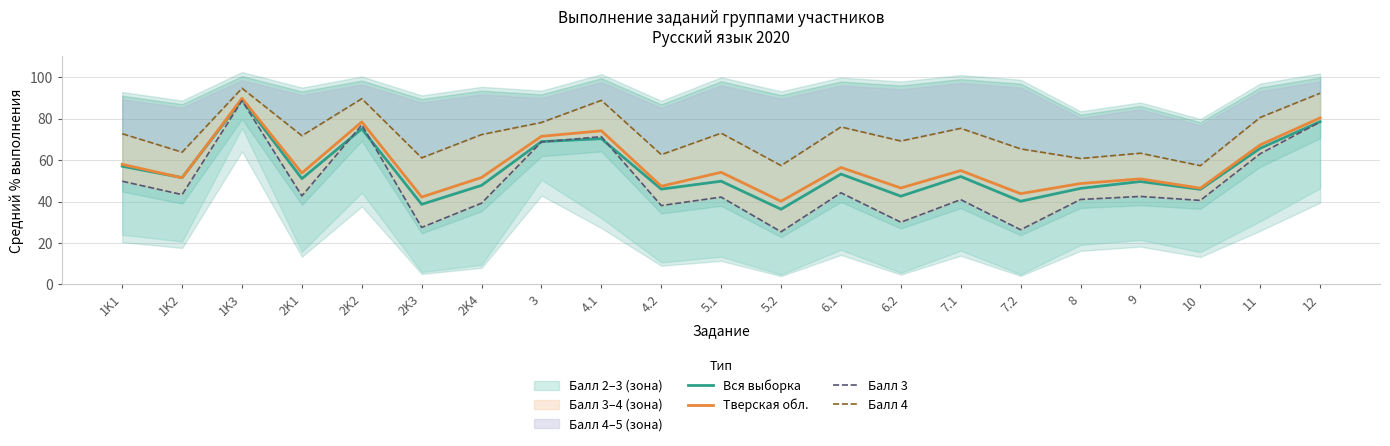

Reading left to right, what are all the values shown in this chart?

Вся выборка: 1K1=57.0	1K2=51.5	1K3=89.1	2K1=51.0	2K2=75.1	2K3=38.7	2K4=47.8	3=68.9	4.1=70.3	4.2=46.0	5.1=49.8	5.2=36.3	6.1=53.2	6.2=42.6	7.1=52.1	7.2=40.1	8=46.4	9=49.7	10=45.9	11=65.7	12=78.5
Тверская обл.: 1K1=58.0	1K2=51.5	1K3=89.8	2K1=53.8	2K2=78.4	2K3=42.2	2K4=51.6	3=71.5	4.1=74.1	4.2=47.4	5.1=54.1	5.2=40.1	6.1=56.4	6.2=46.5	7.1=55.0	7.2=43.8	8=48.7	9=51.0	10=46.4	11=67.3	12=80.3
Балл 3: 1K1=49.8	1K2=43.3	1K3=88.7	2K1=42.7	2K2=77.0	2K3=27.5	2K4=39.2	3=68.8	4.1=71.3	4.2=38.1	5.1=42.1	5.2=25.4	6.1=44.2	6.2=30.0	7.1=40.9	7.2=26.4	8=41.0	9=42.5	10=40.5	11=63.1	12=78.4
Балл 4: 1K1=72.7	1K2=63.8	1K3=94.7	2K1=71.8	2K2=89.6	2K3=61.1	2K4=72.3	3=78.1	4.1=88.8	4.2=62.6	5.1=73.0	5.2=57.4	6.1=76.0	6.2=69.2	7.1=75.3	7.2=65.4	8=60.8	9=63.3	10=57.3	11=80.6	12=92.3